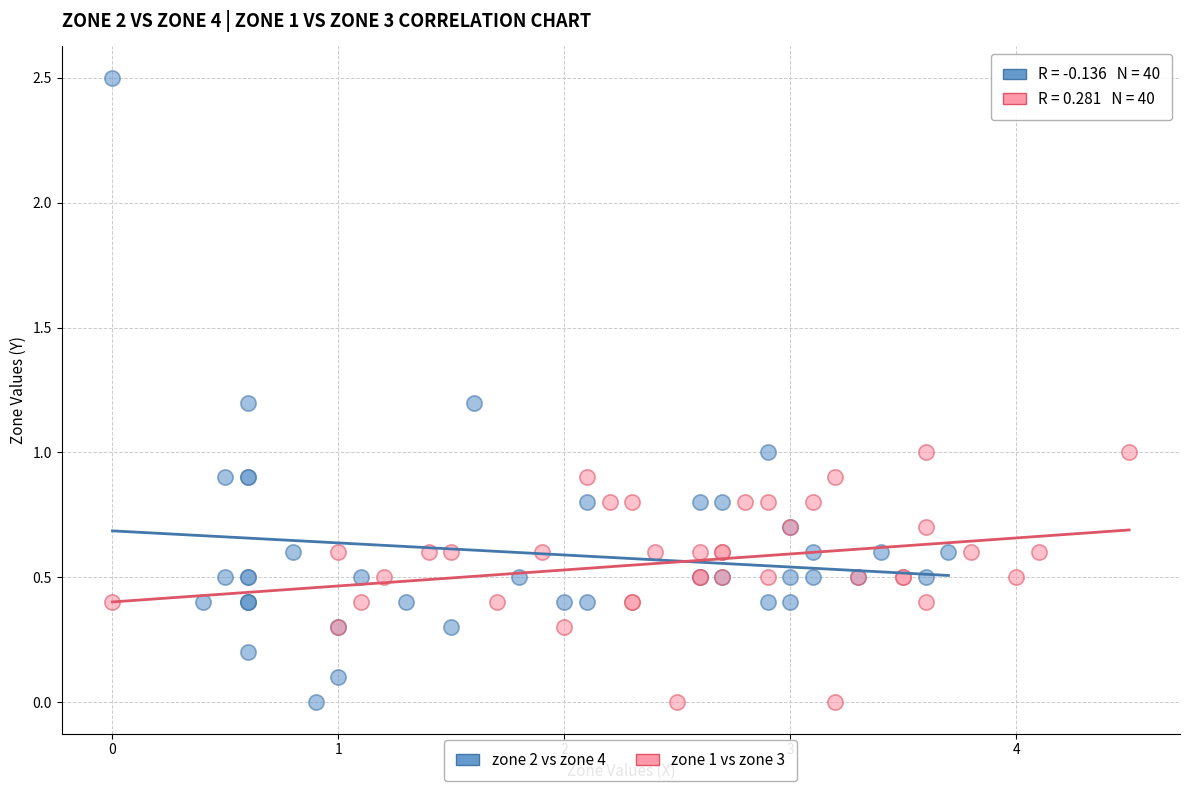

Which series has the widest spread of Y values?

zone 2 vs zone 4